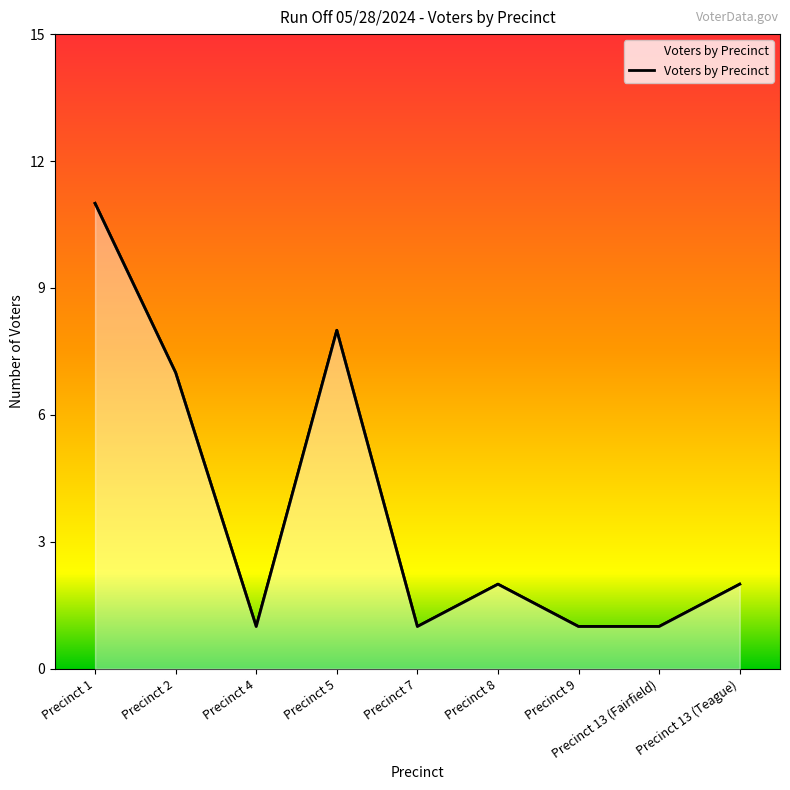

What is the average value?

4